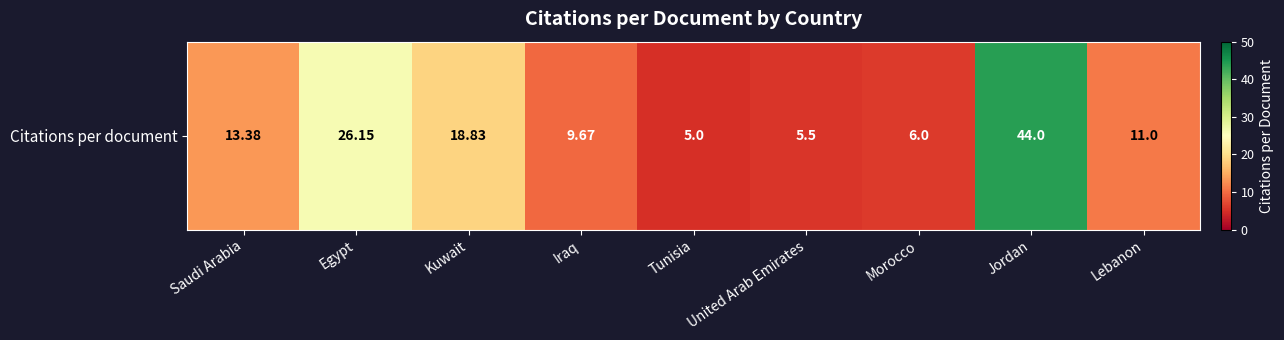

What is the difference between the second highest and second lowest values?

20.6